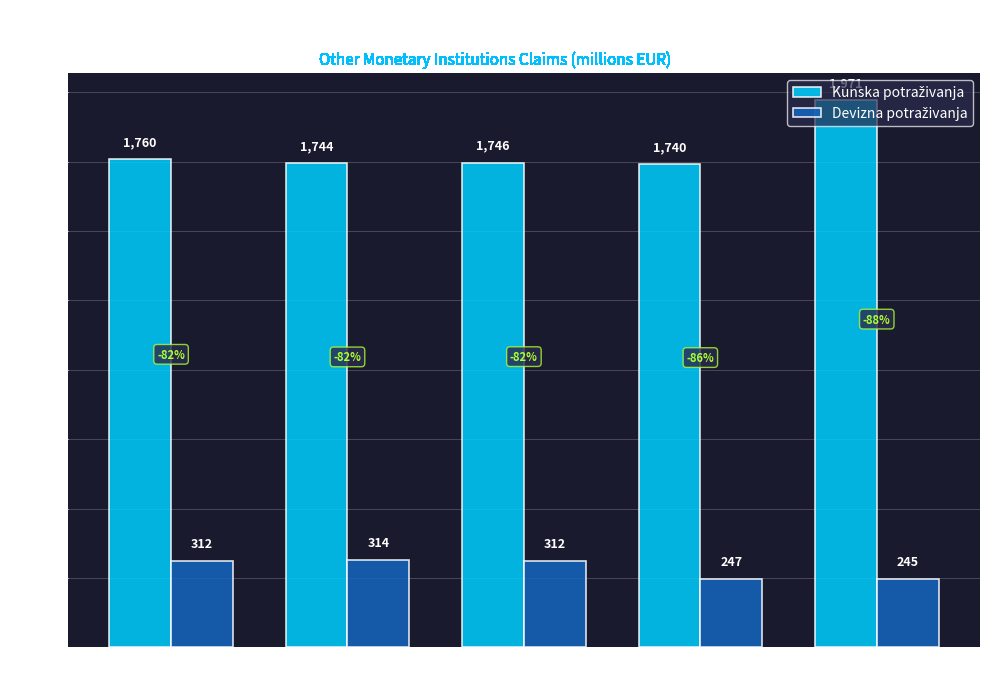

Which label corresponds to the smallest value in the chart?

1997-11